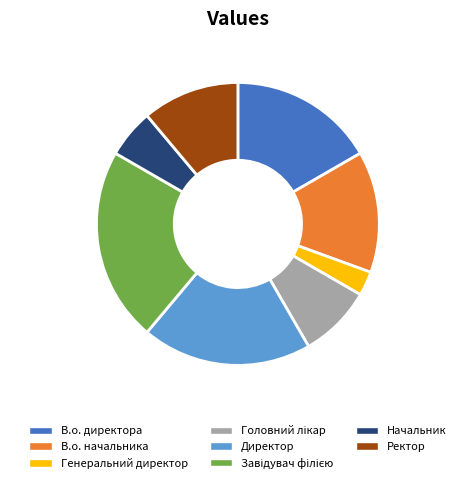

Between Генеральний директор and В.о. начальника, which is larger?

В.о. начальника